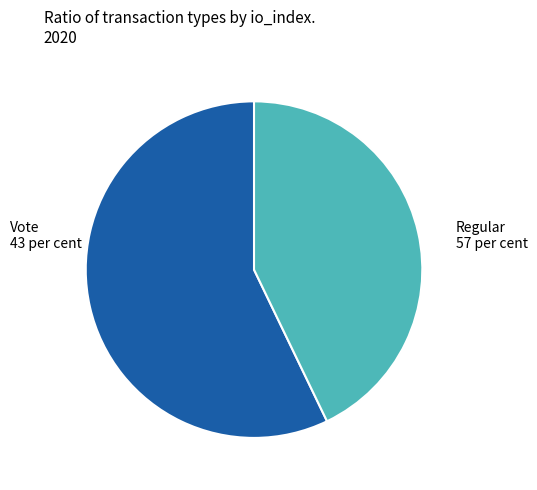

Is there a majority slice in this chart?

Yes